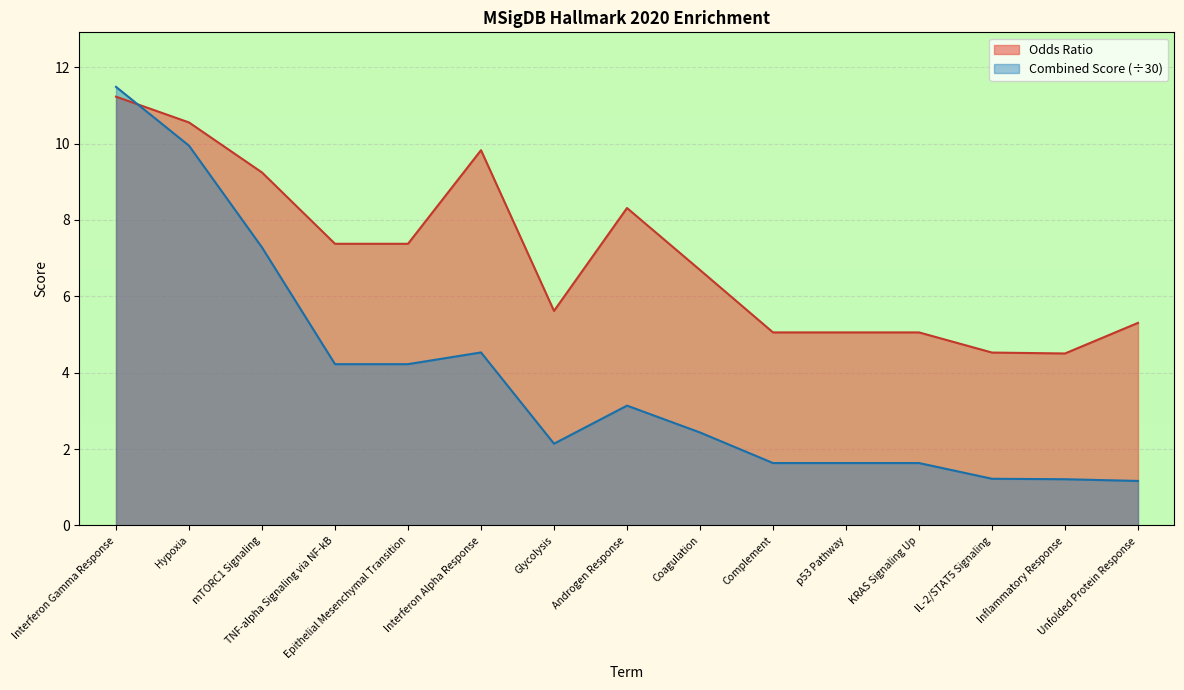

What position from the right is Complement?

6